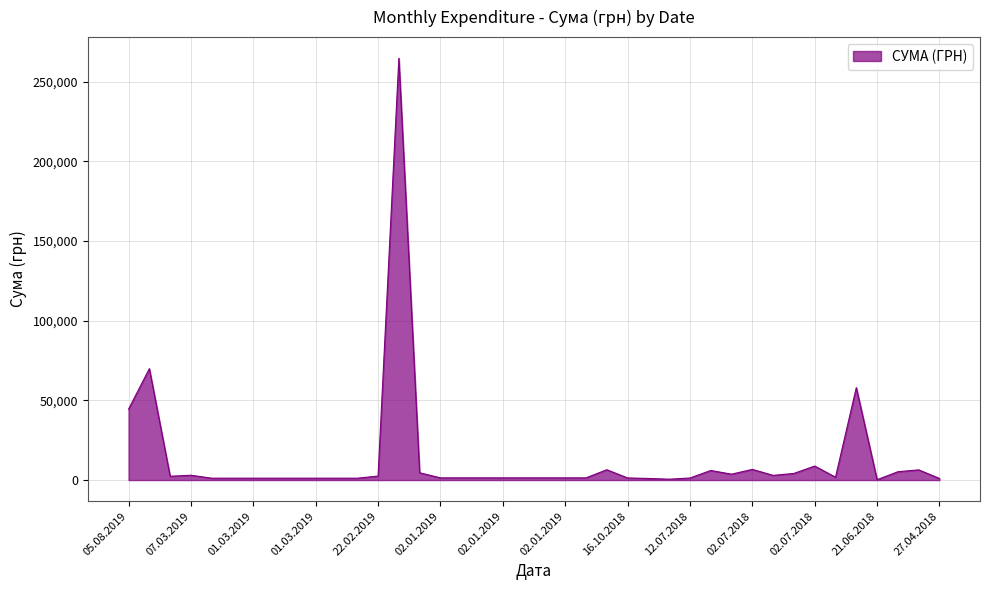

What is the maximum value shown in the chart?

264698.4